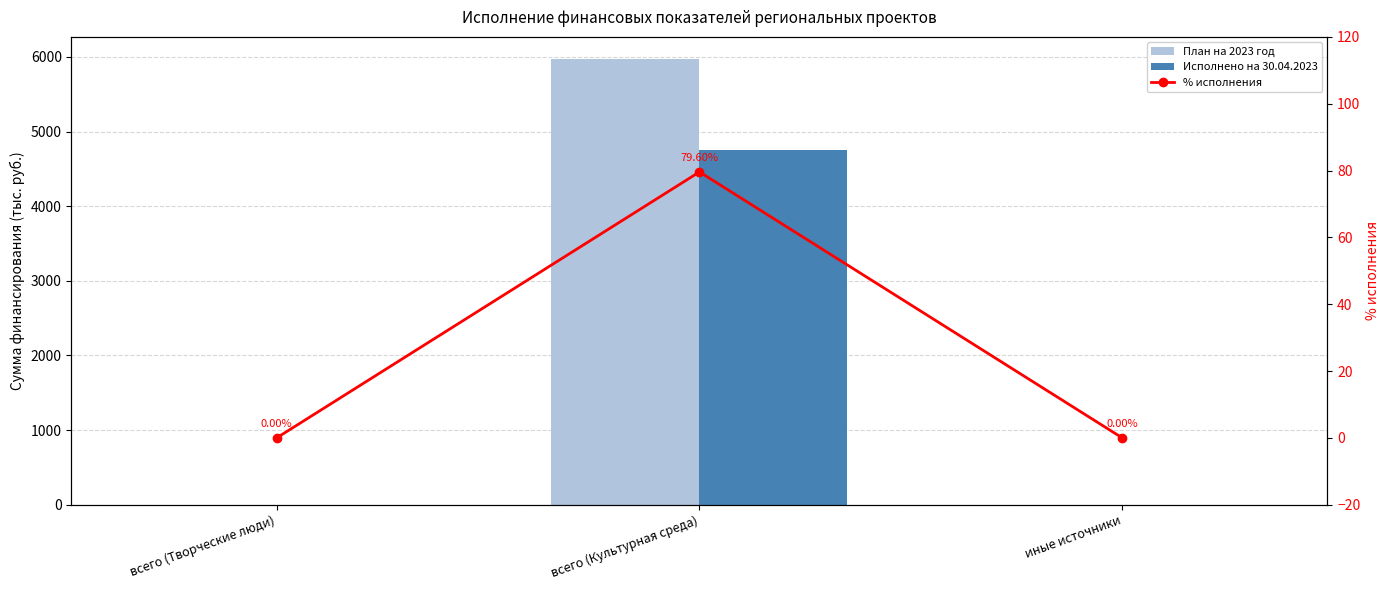

Which series has the largest total across all categories?

План на 2023 год